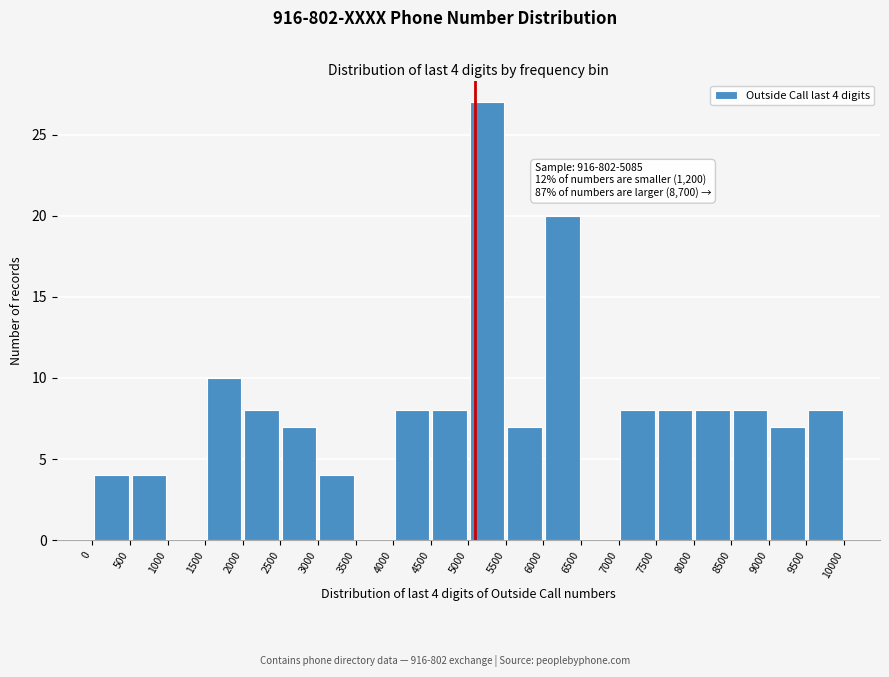

Over which range of the x-axis is the bar tallest?

5000 to 5500